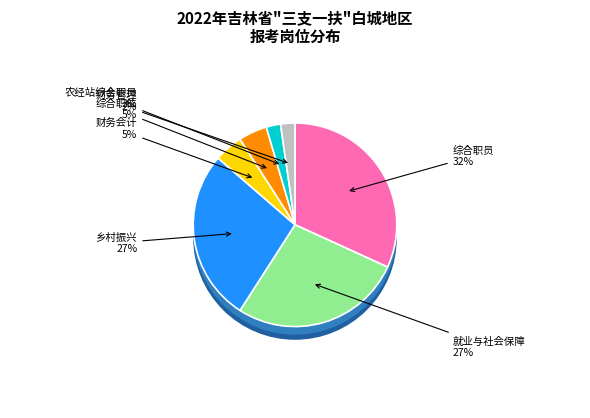

True or false: 就业与社会保障 accounts for 27% of the total.

True